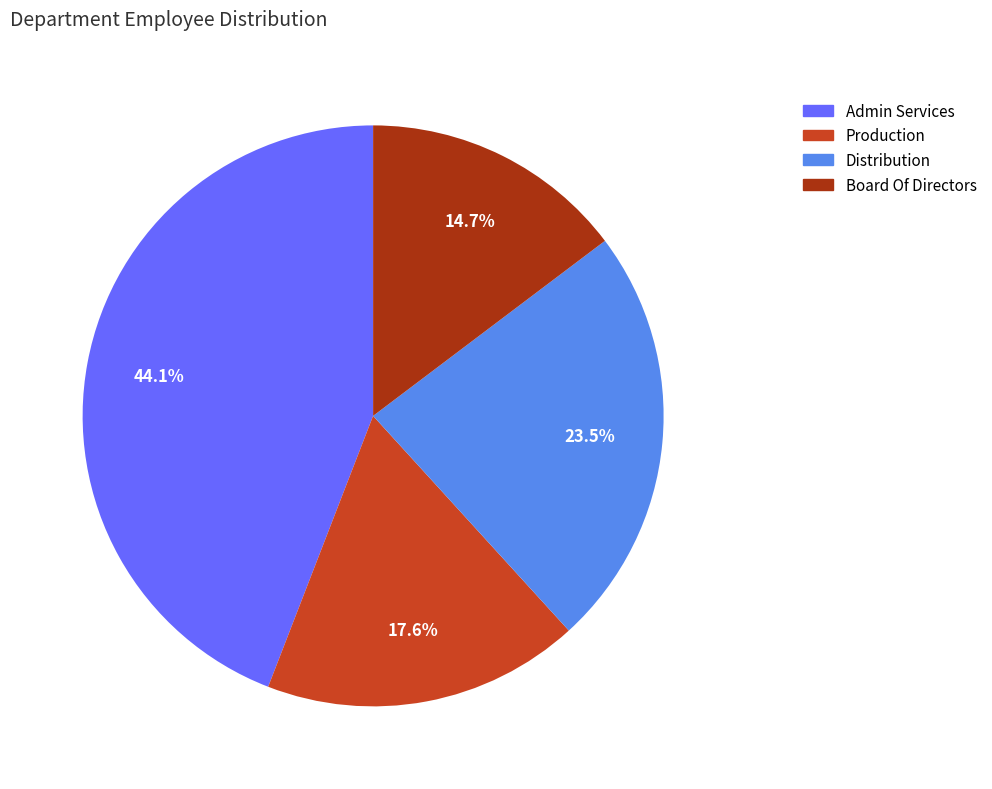

True or false: Production accounts for 18% of the total.

True